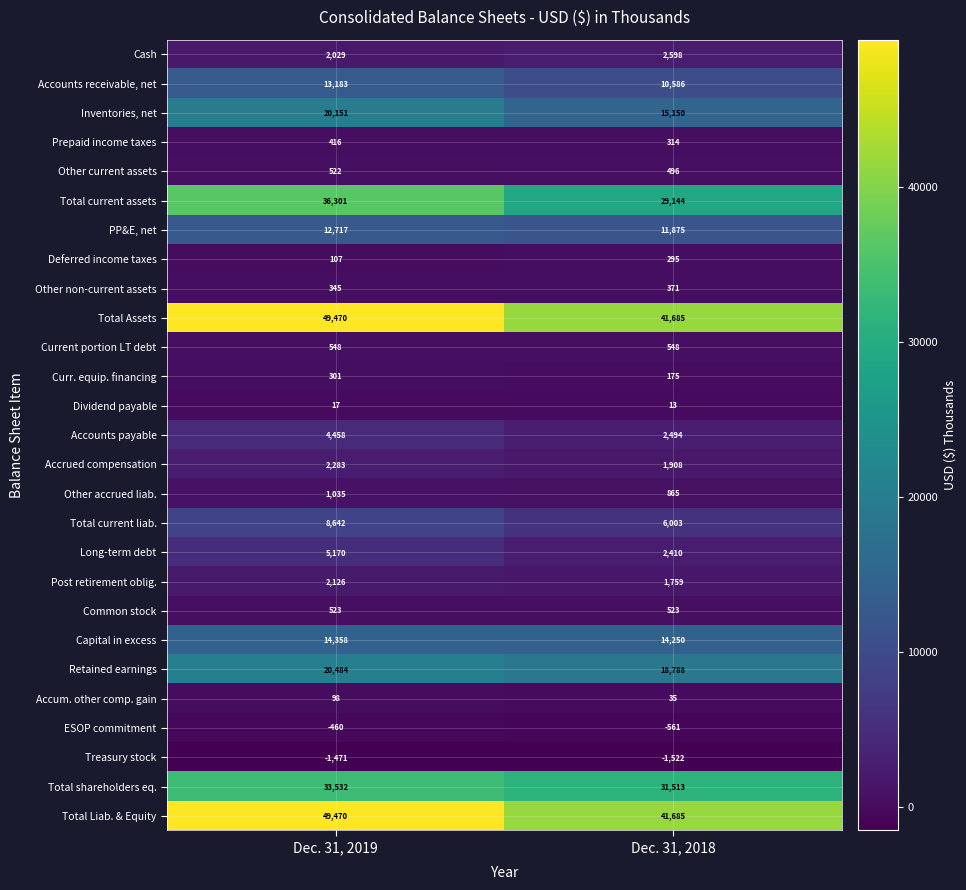

At which category is the sum across all series the highest?

Dec. 31, 2019